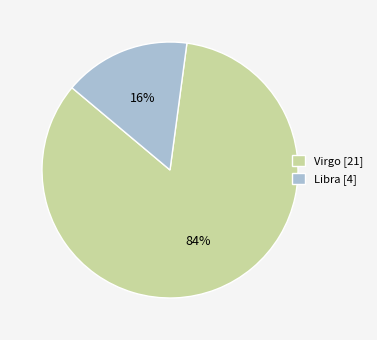

To the nearest percent, what is the combined percentage of Virgo [21] and Libra [4]?

100%